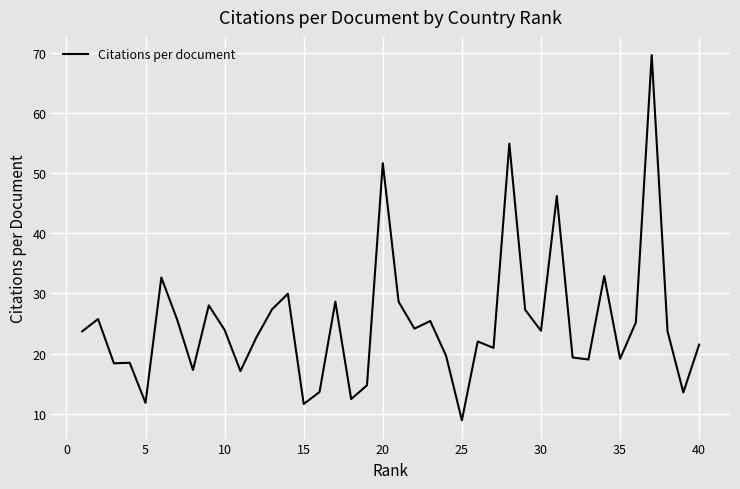

What is the difference between the maximum and minimum values?

60.7